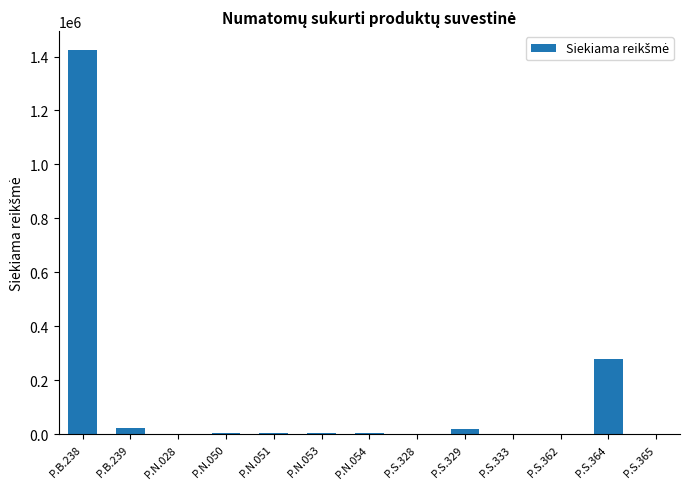

What is the change in value from P.B.238 to P.S.364?

-1145696